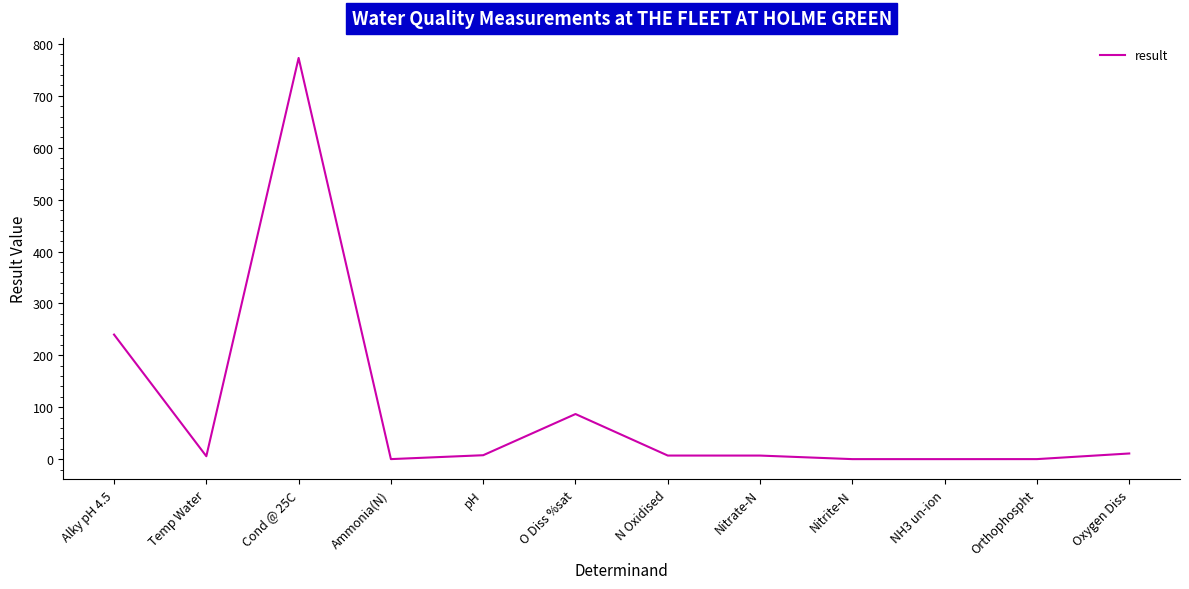

What is the ratio of the value at Oxygen Diss to the value at pH?

1.4